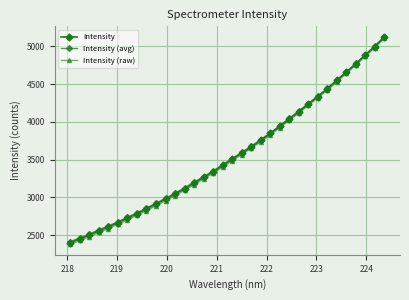

True or false: Intensity (avg) has more than 1 points higher than both neighbors.

False